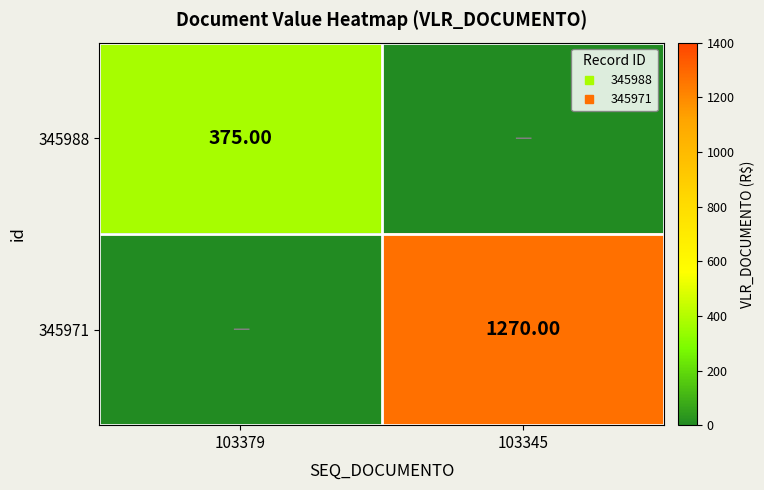

Which series has the widest spread of values?

345971